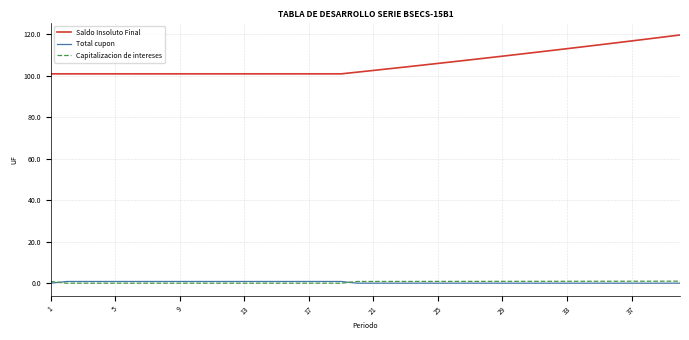

What are all the series names shown in the legend?

Saldo Insoluto Final, Total cupon, Capitalizacion de intereses